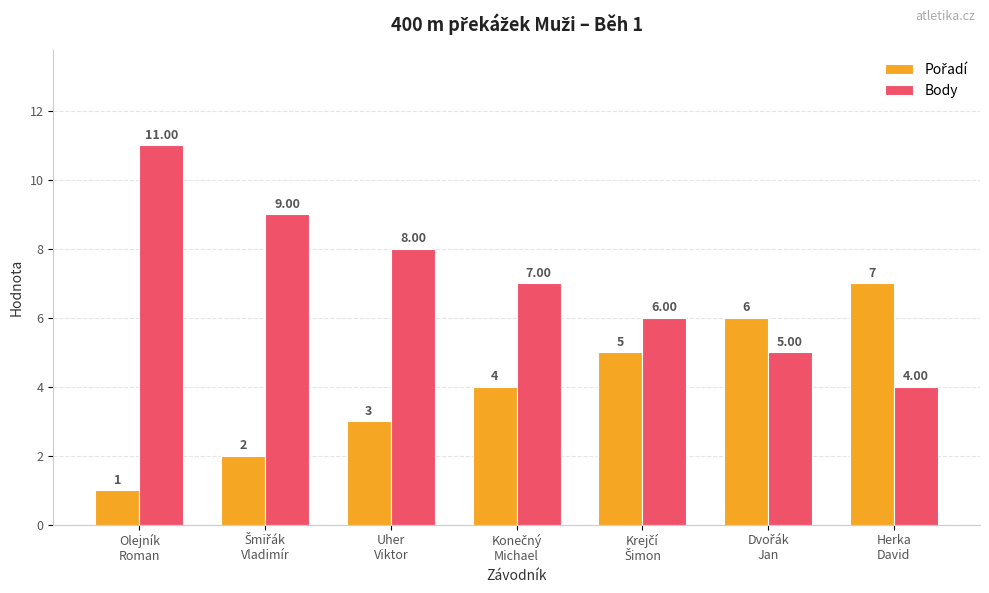

Which label corresponds to the smallest value in the chart?

Olejník
Roman